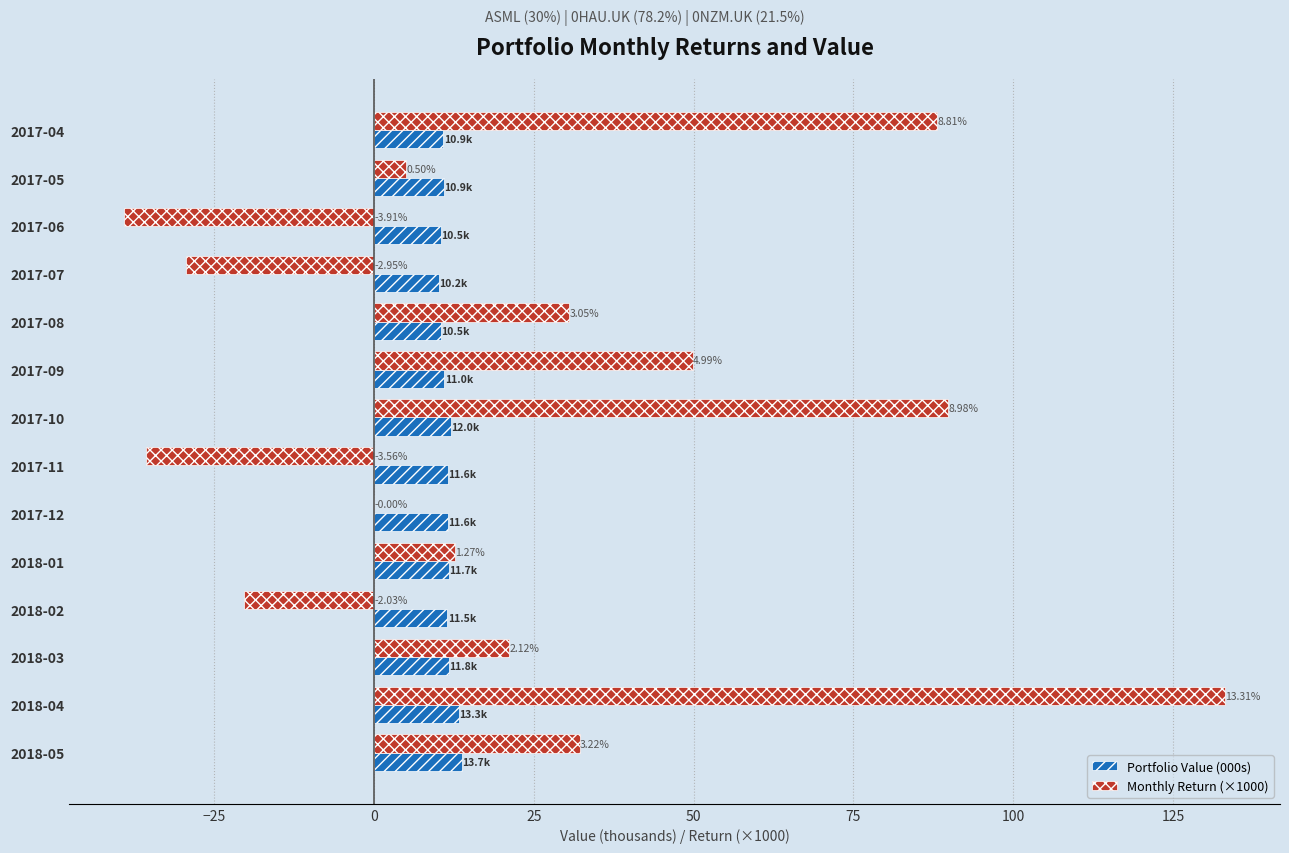

What is the minimum value for Monthly Return (×1000)?

-39.1